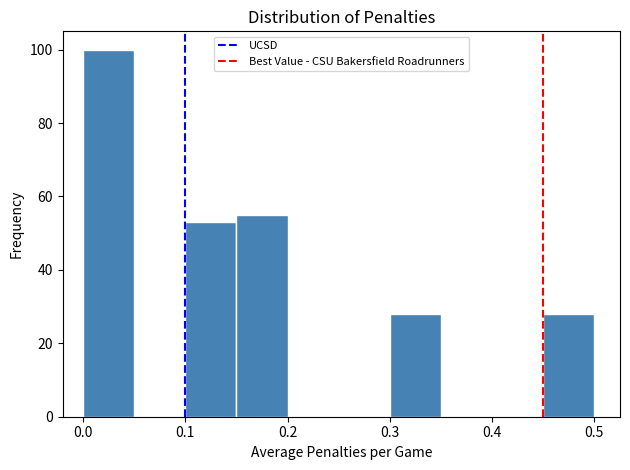

Reading left to right, transcribe this chart: for each bar, give the range it covers on the x-axis and its height. The values are not printed on the chart, so give them approximately, as read against the axis.

0.00 to 0.05: 100
0.05 to 0.10: 0
0.10 to 0.15: 54
0.15 to 0.20: 56
0.20 to 0.25: 0
0.25 to 0.30: 0
0.30 to 0.35: 28
0.35 to 0.40: 0
0.40 to 0.45: 0
0.45 to 0.50: 28